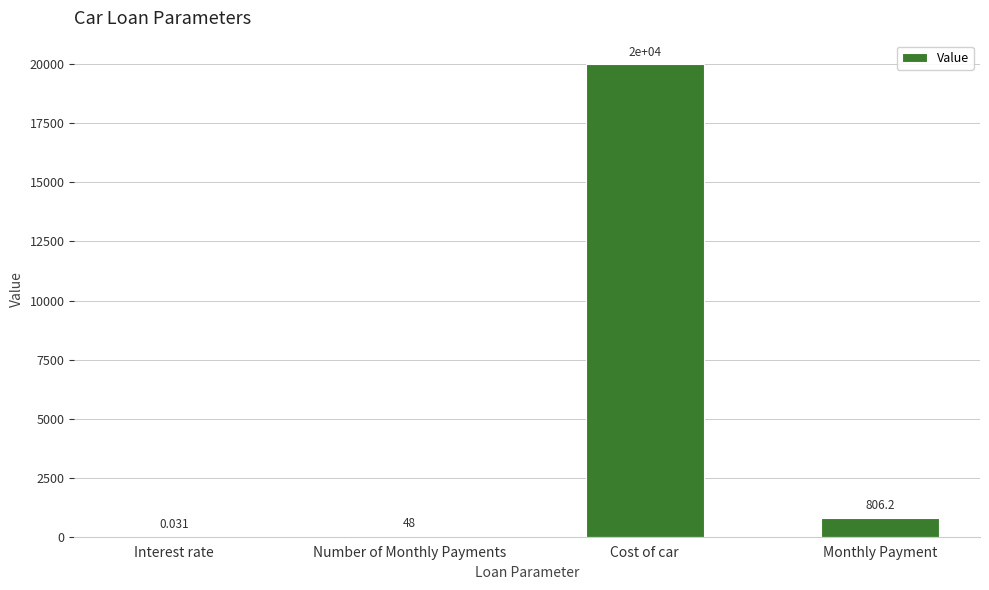

Where does the data first go above 806?

Cost of car